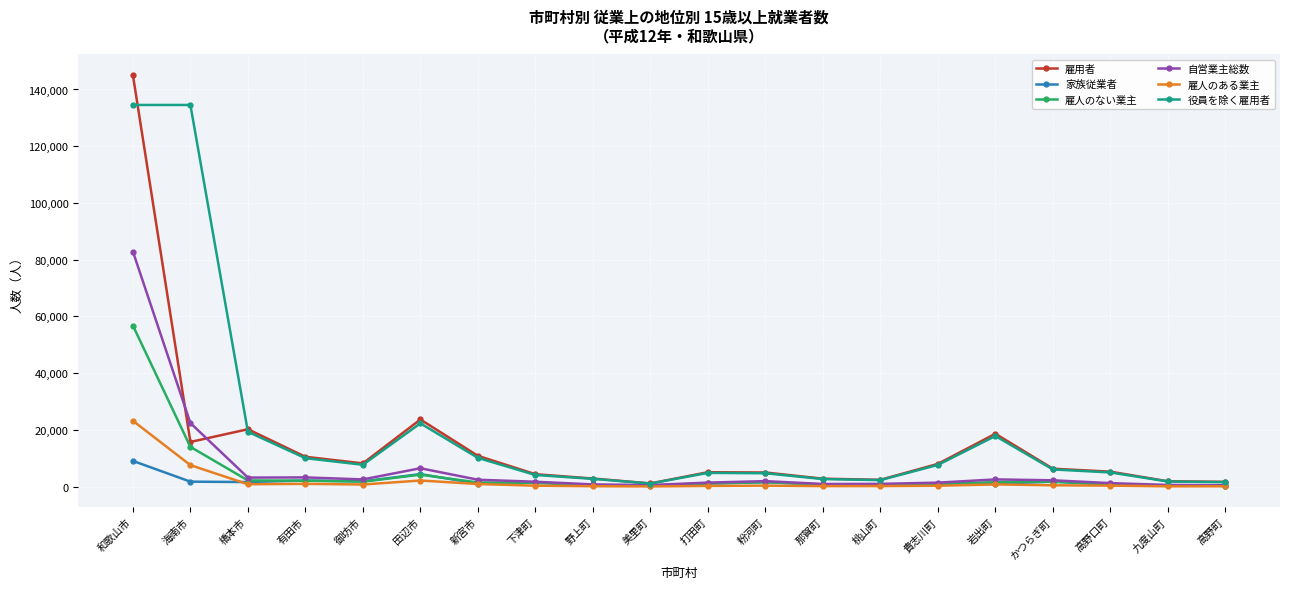

What is the total value across all series at 有田市?

29087